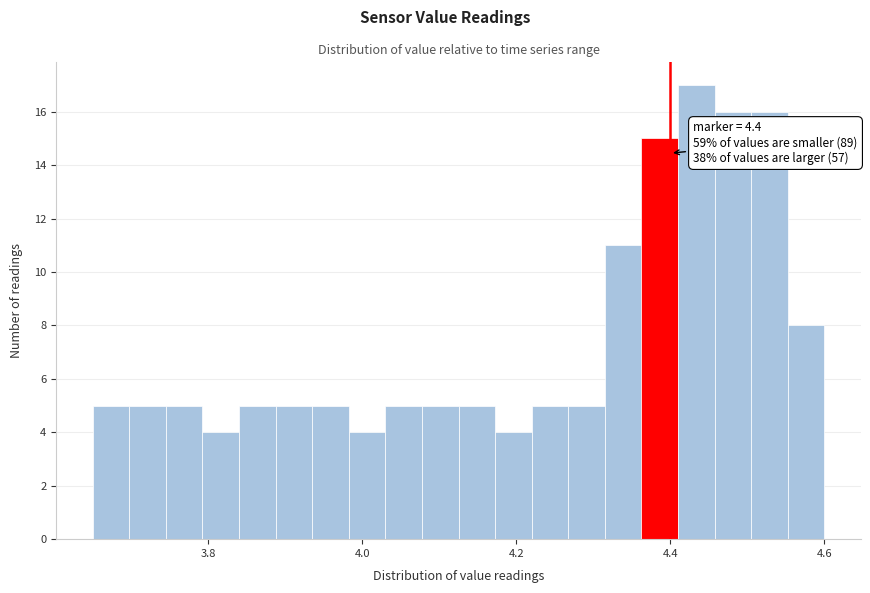

Around what value on the x-axis is the tallest bar? Give the approximate position of its centre, as read against the axis.

4.44